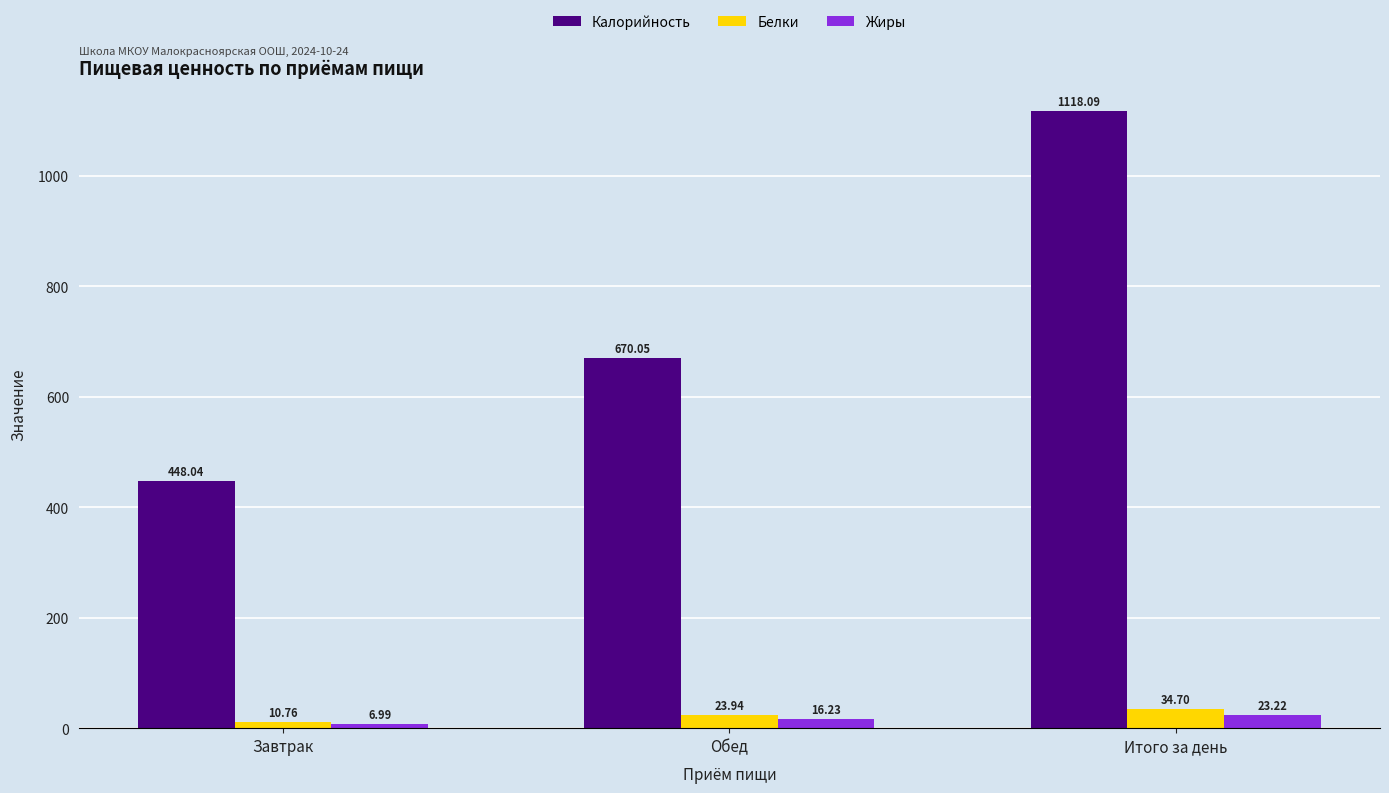

Which series changed the most between Завтрак and Обед?

Калорийность